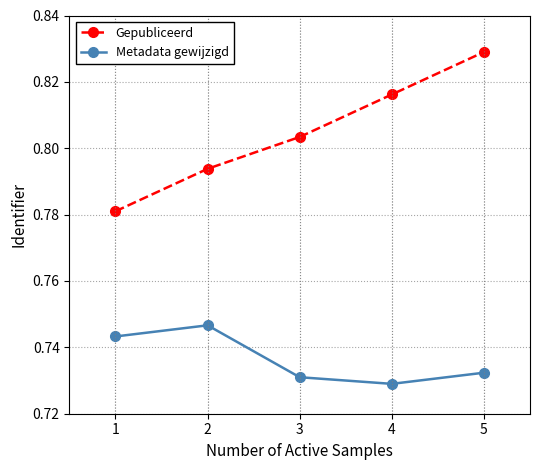

List the series in order of their peak value, highest first.

Gepubliceerd, Metadata gewijzigd